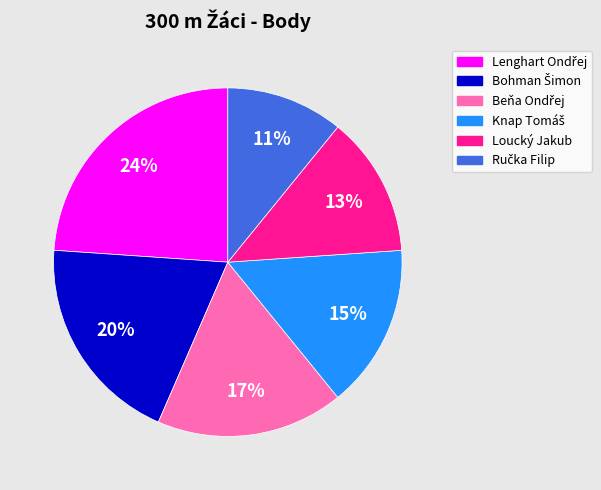

How many segments does this pie chart have?

6